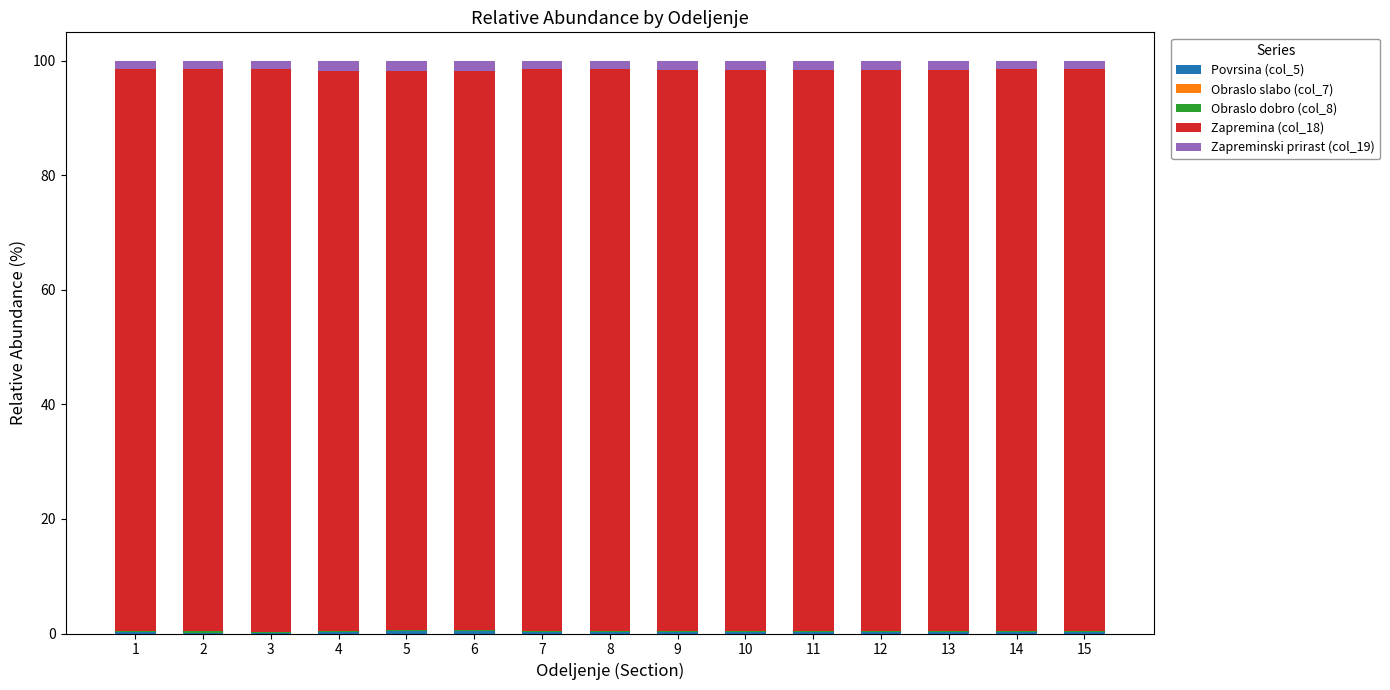

Count the number of categories in the chart.

15